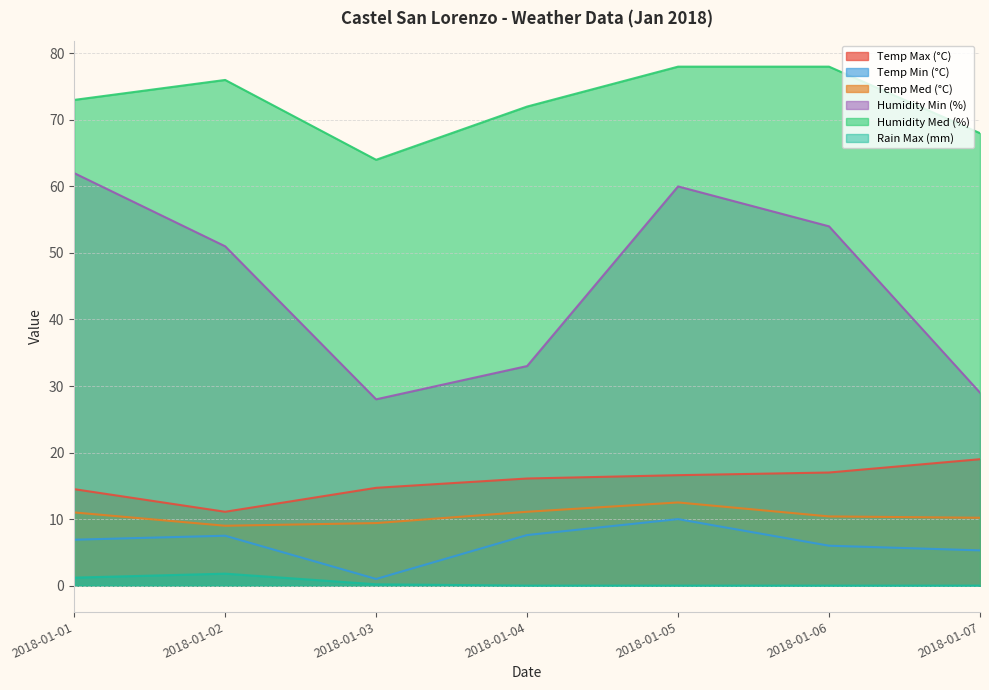

Reading left to right, list all the values displayed in this chart.

Temp Max (°C): 14.5	11.1	14.7	16.1	16.6	17.0	19.0
Temp Min (°C): 6.9	7.5	1.0	7.6	10.0	6.0	5.3
Temp Med (°C): 11.0	9.0	9.4	11.1	12.5	10.4	10.2
Humidity Min (%): 62.0	51.0	28.0	33.0	60.0	54.0	29.0
Humidity Med (%): 73.0	76.0	64.0	72.0	78.0	78.0	68.0
Rain Max (mm): 1.2	1.8	0.2	0.0	0.0	0.0	0.0